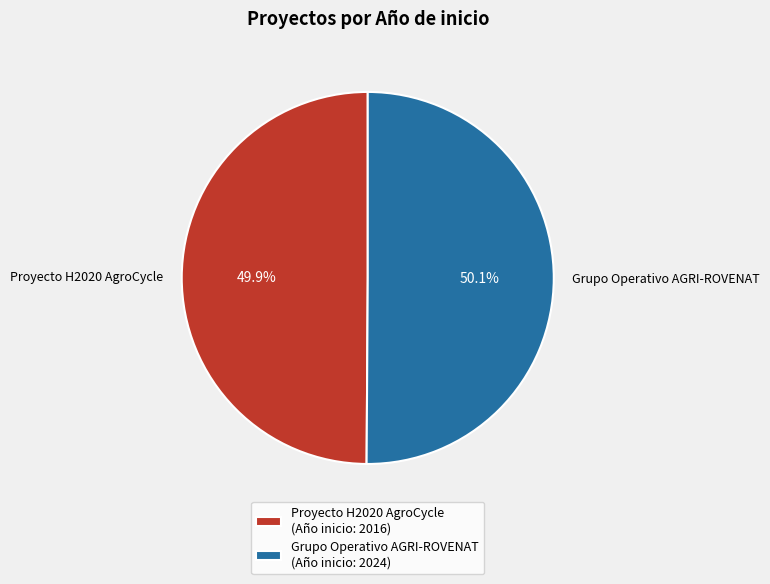

What portion of the pie excludes Proyecto H2020 AgroCycle?

50.1%